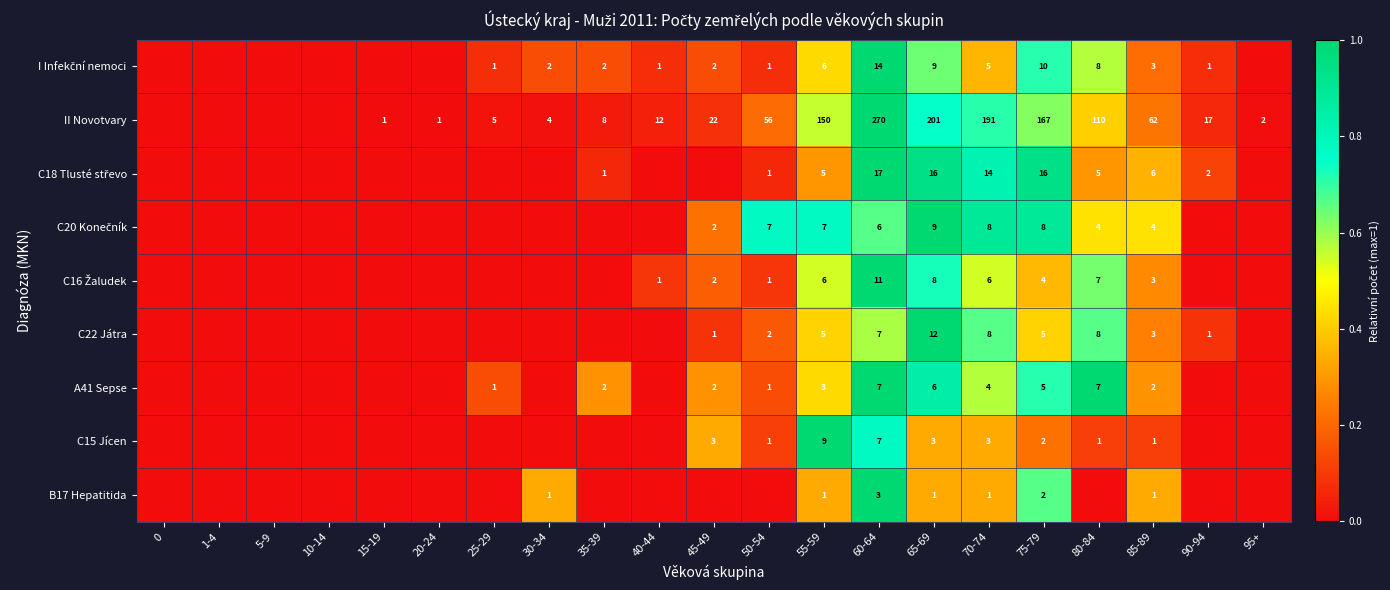

What is the spread (max minus min) of values at 65-69?

200